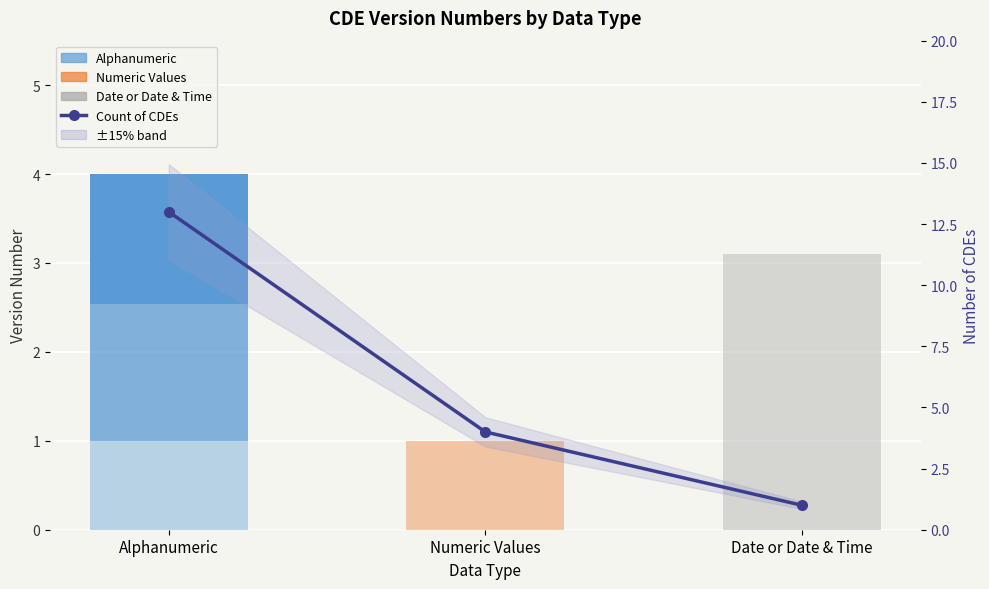

How many series are shown in this chart?

4